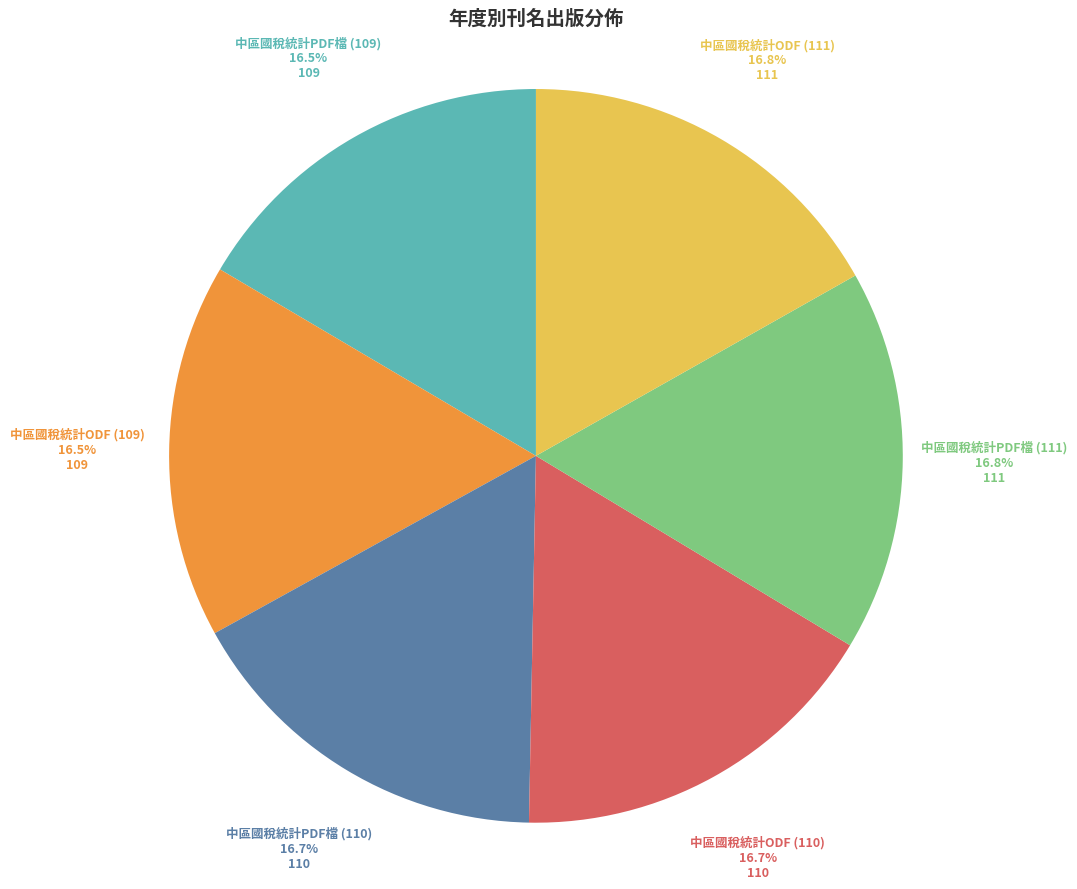

How many segments does this pie chart have?

6